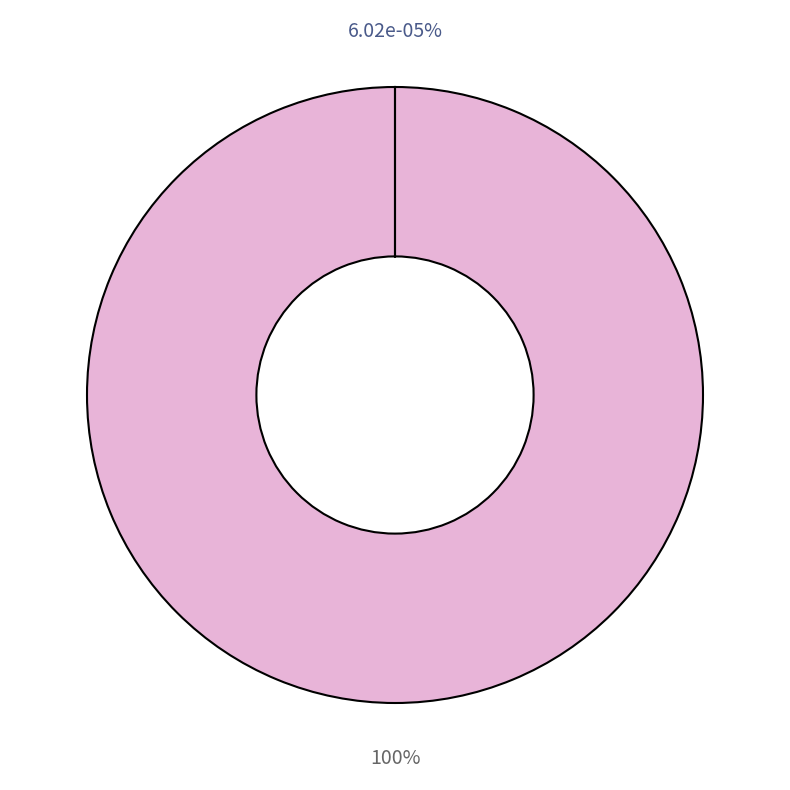

Is there any slice that represents more than half of the pie?

Yes